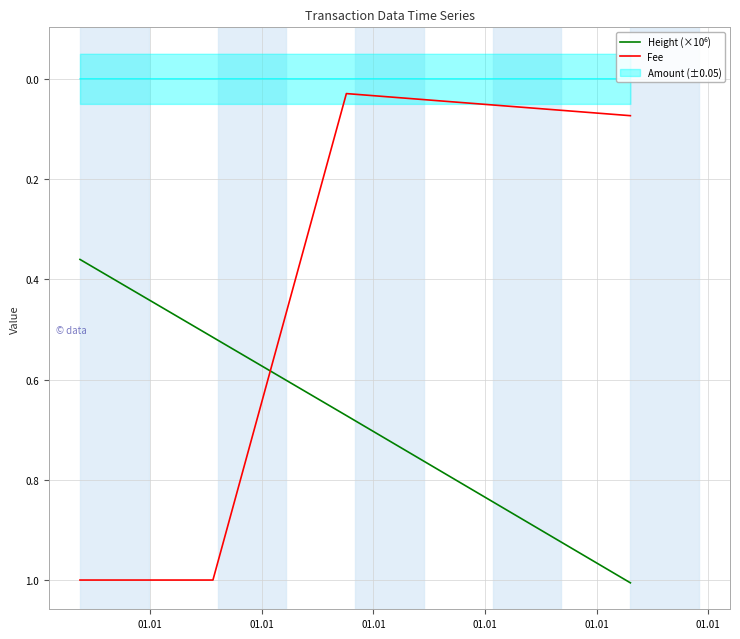

What is the highest value of the Fee series?

1.0